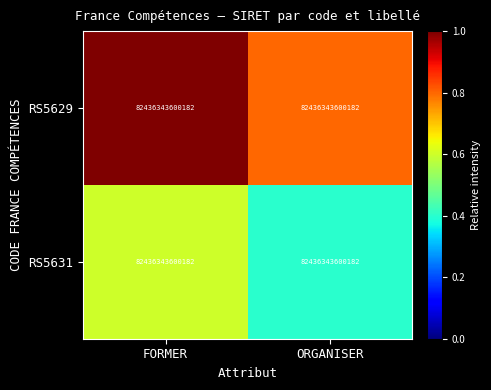

What is the average value of the RS5631 series?

0.5